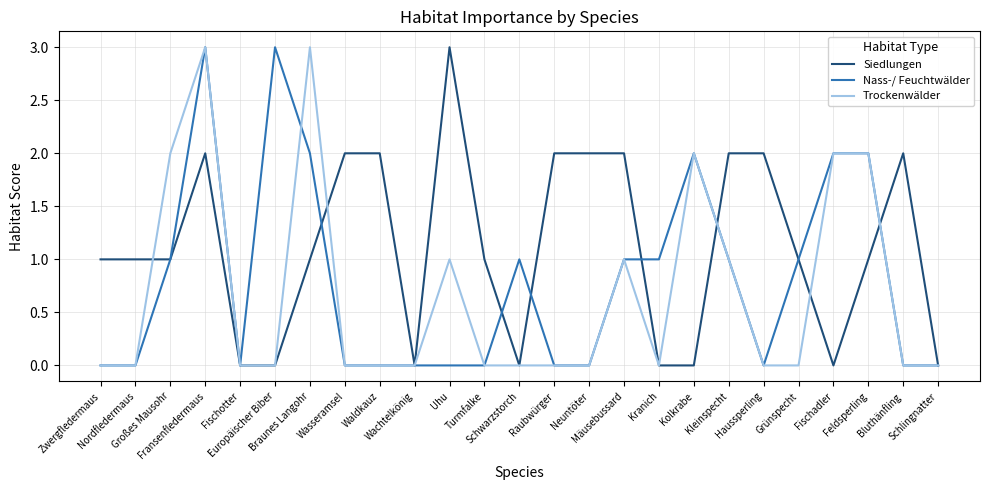

Rank the series by their average value, from lowest to highest.

Trockenwälder, Nass-/ Feuchtwälder, Siedlungen